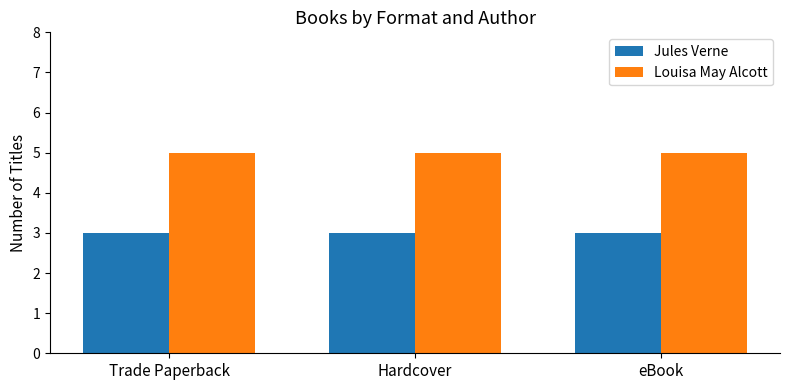

What is the sum of the Louisa May Alcott values at eBook and Trade Paperback?

10